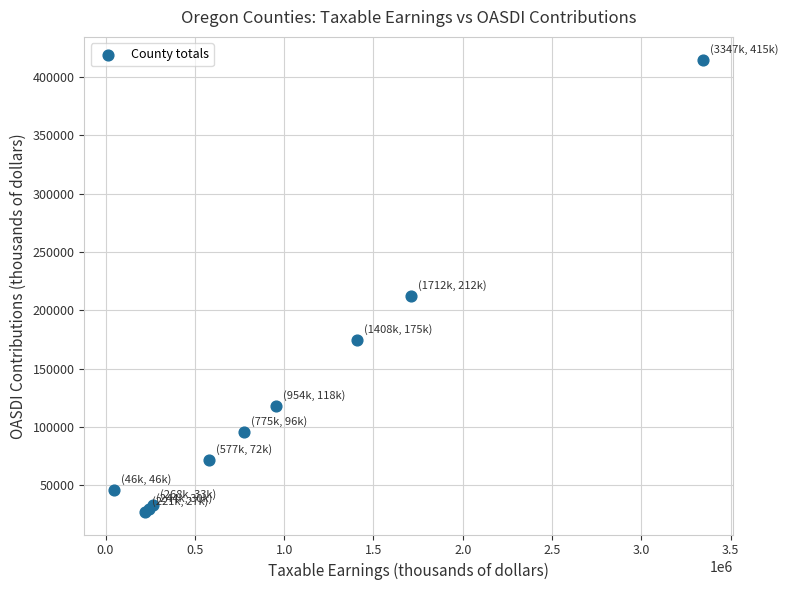

What Y value in the scatter plot is closest to 221187?

212289